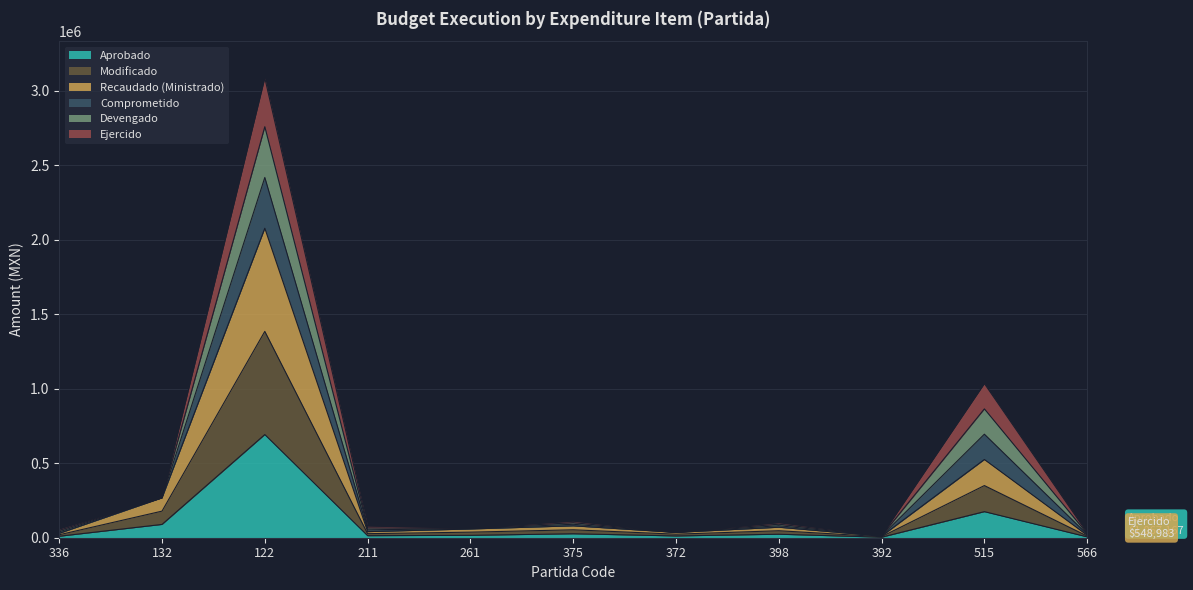

What position from the left is 372?

7